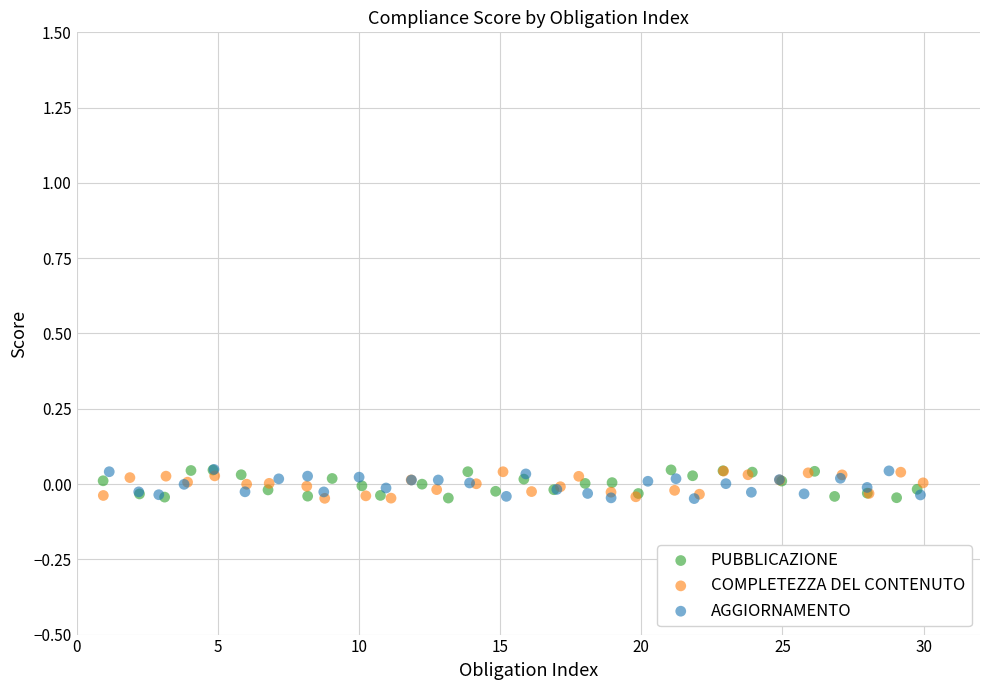

What are all the series names shown in the legend?

PUBBLICAZIONE, COMPLETEZZA DEL CONTENUTO, AGGIORNAMENTO